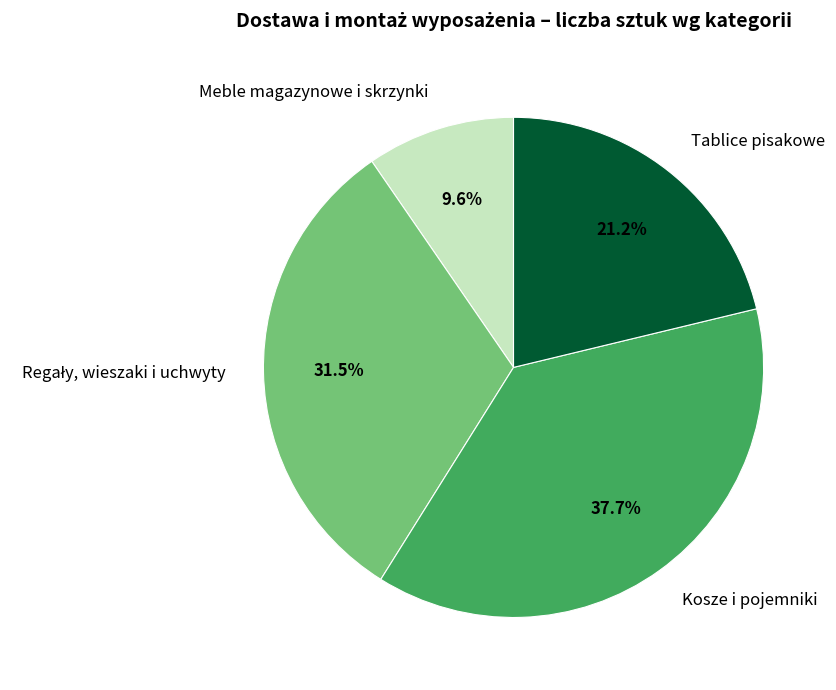

Between Tablice pisakowe and Meble magazynowe i skrzynki, which is larger?

Tablice pisakowe